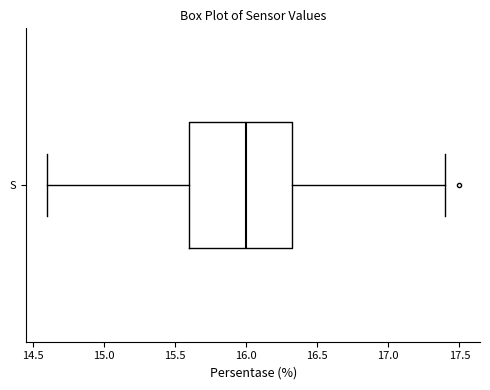

Where does the median line of the box for S sit on the x-axis? The values are not printed on the chart, so give them approximately, as read against the axis.

16.00